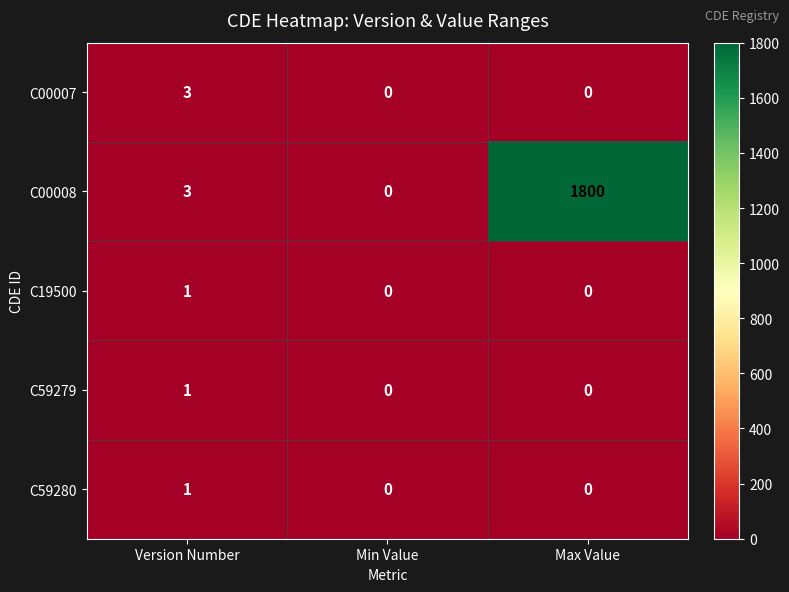

Reading left to right, list all the values displayed in this chart.

C00007: Version Number=3	Min Value=0	Max Value=0
C00008: Version Number=3	Min Value=0	Max Value=1800
C19500: Version Number=1	Min Value=0	Max Value=0
C59279: Version Number=1	Min Value=0	Max Value=0
C59280: Version Number=1	Min Value=0	Max Value=0